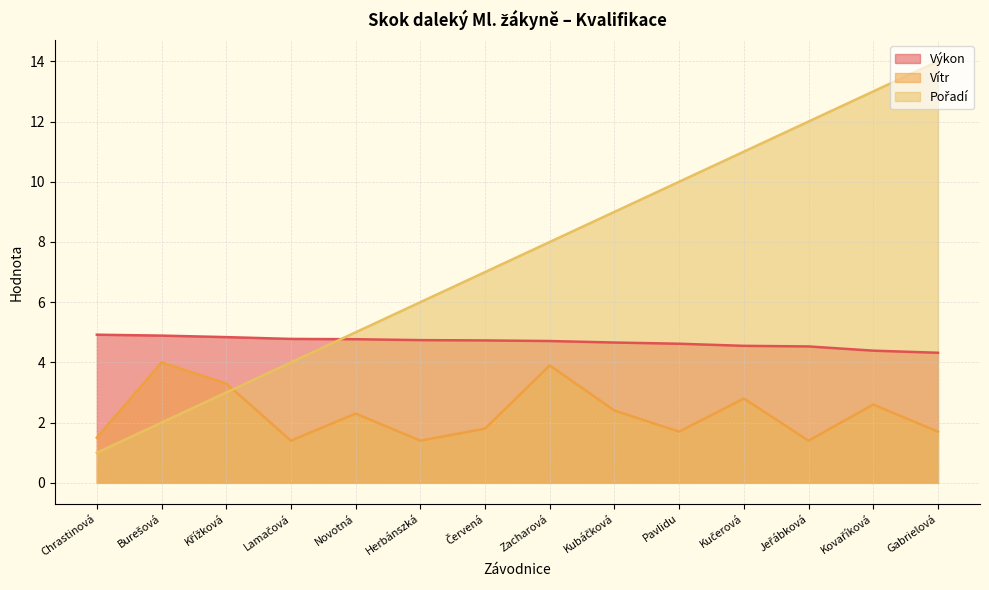

Read the Pořadí value at Burešová.

2.0